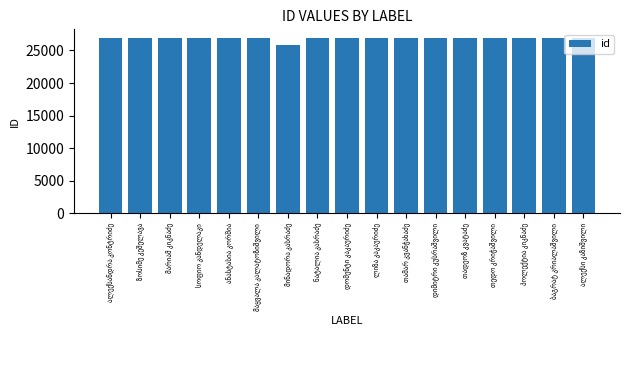

What is the sum of all values?

456141